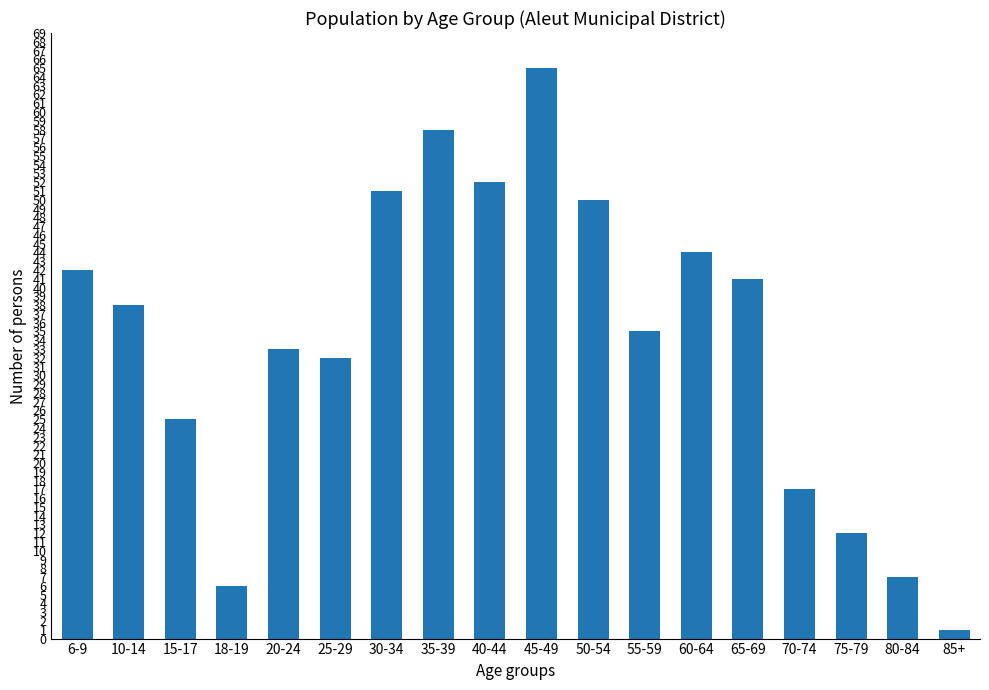

Which label corresponds to the largest value in the chart?

45-49